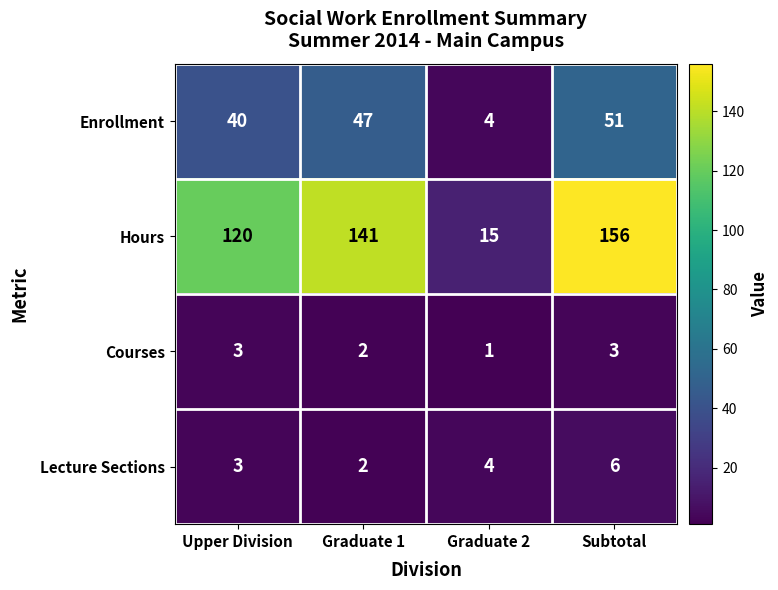

Is it true that Lecture Sections equals 9 at Subtotal?

False